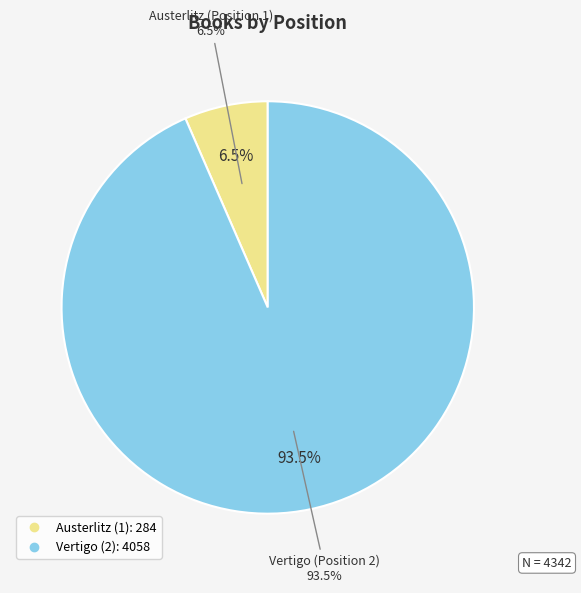

What is the ratio of the value at Vertigo (2) to the value at Austerlitz (1)?

14.3